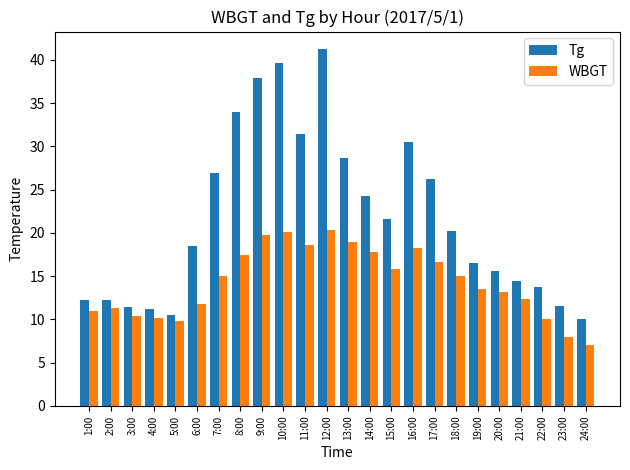

Rank the series by their maximum value, from lowest to highest.

WBGT, Tg